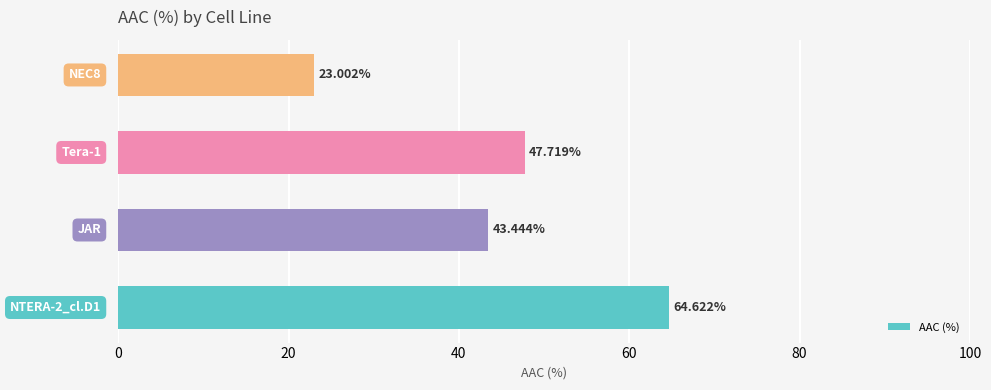

Does the chart contain any negative values?

No